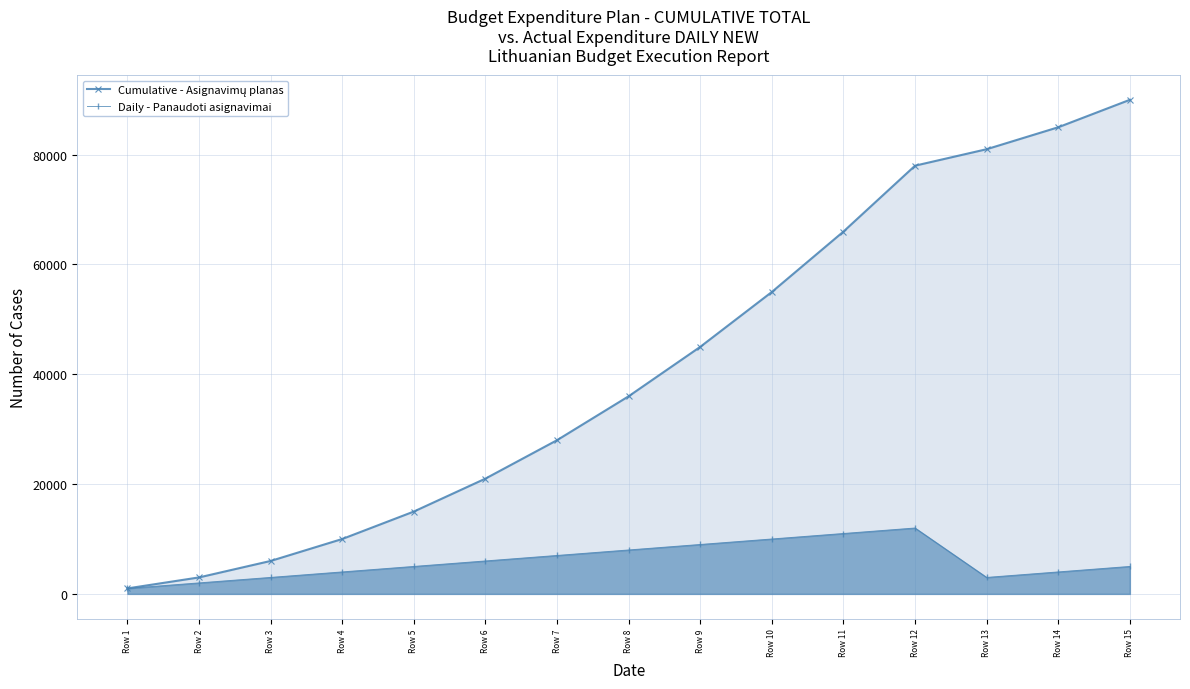

The value of Daily - Panaudoti asignavimai at Row 4 is 2316. True or false?

False